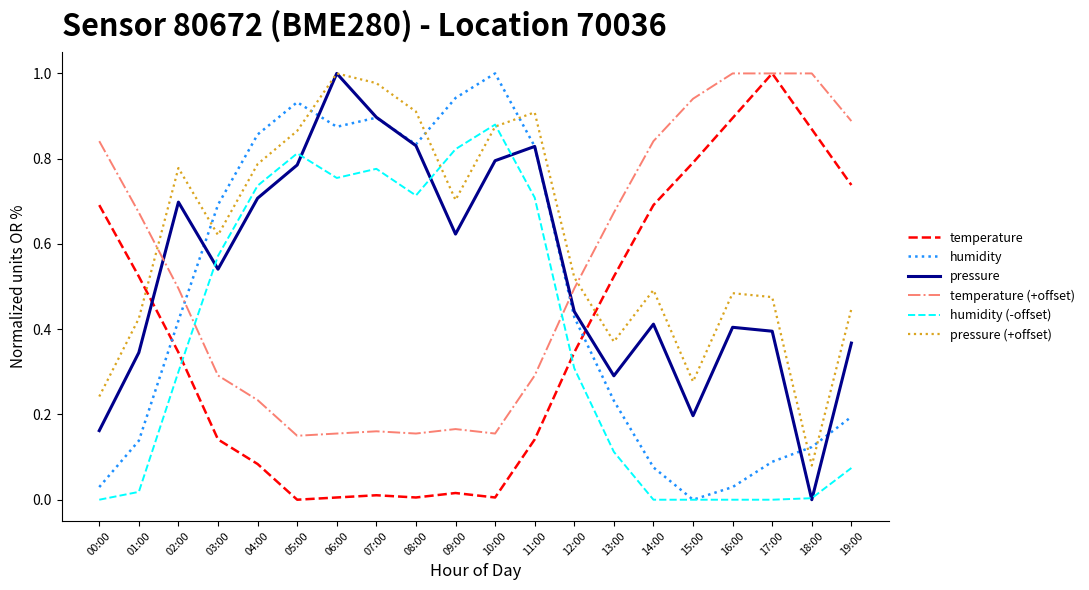

Is it true that humidity (-offset) equals 1.1 at 05:00?

False